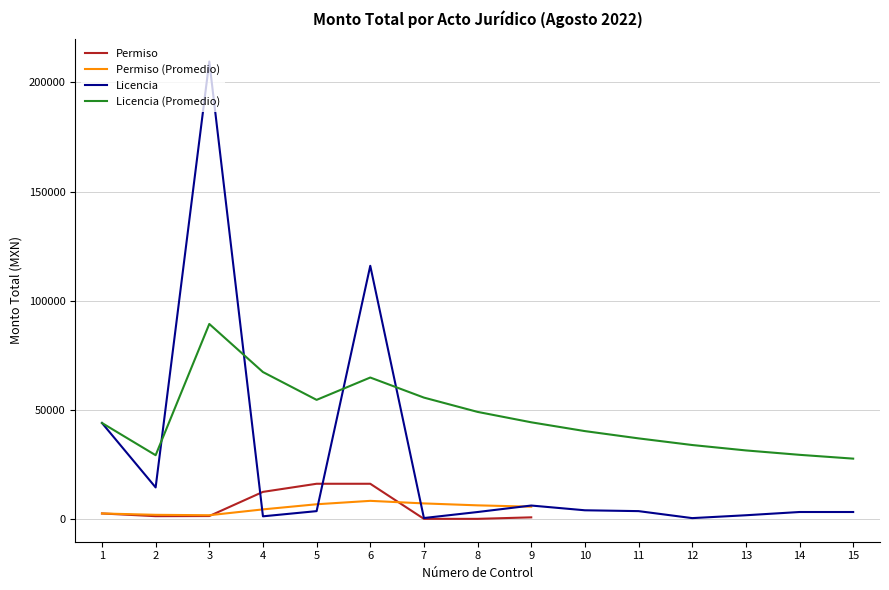

What is the ratio of the value at 3 to the value at 8?

6.3